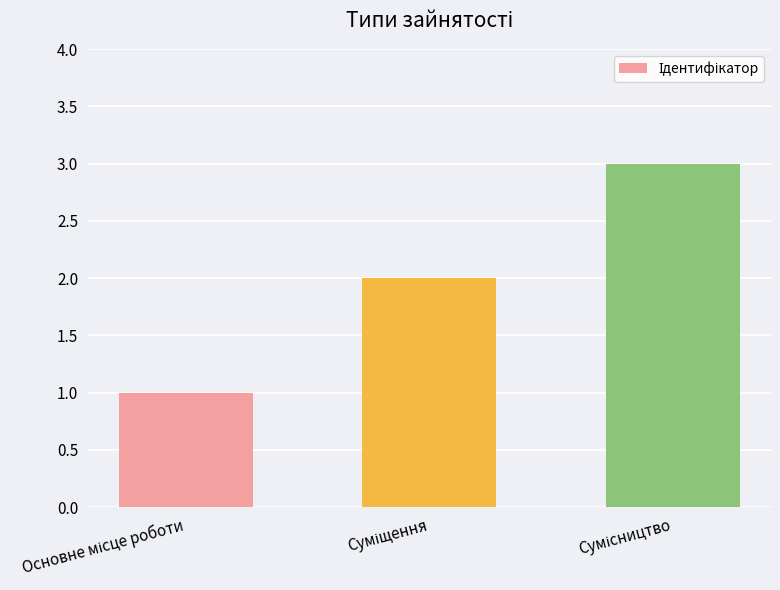

What is the maximum value shown in the chart?

3